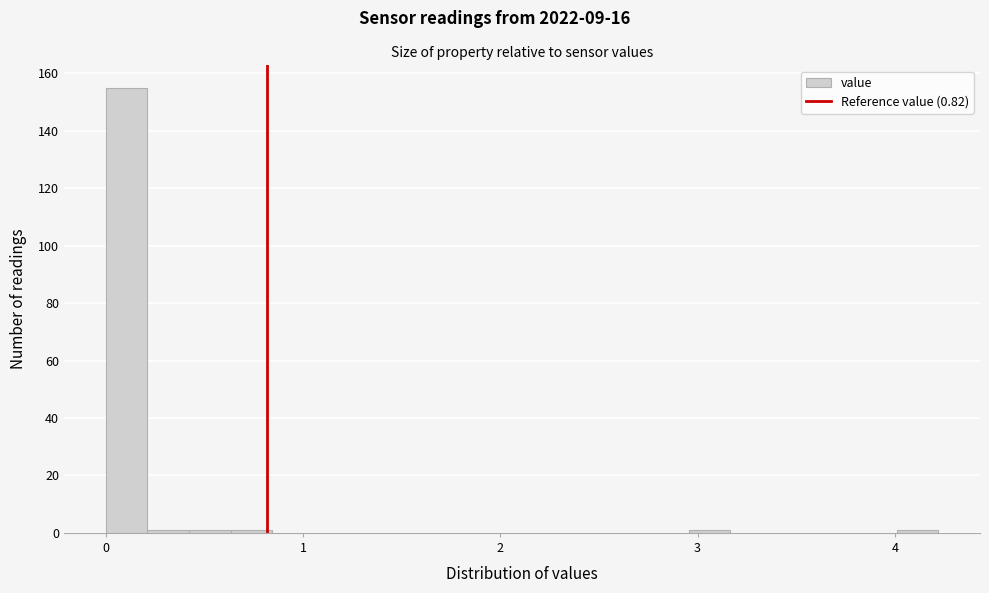

Around what value on the x-axis is the tallest bar? Give the approximate position of its centre, as read against the axis.

0.1